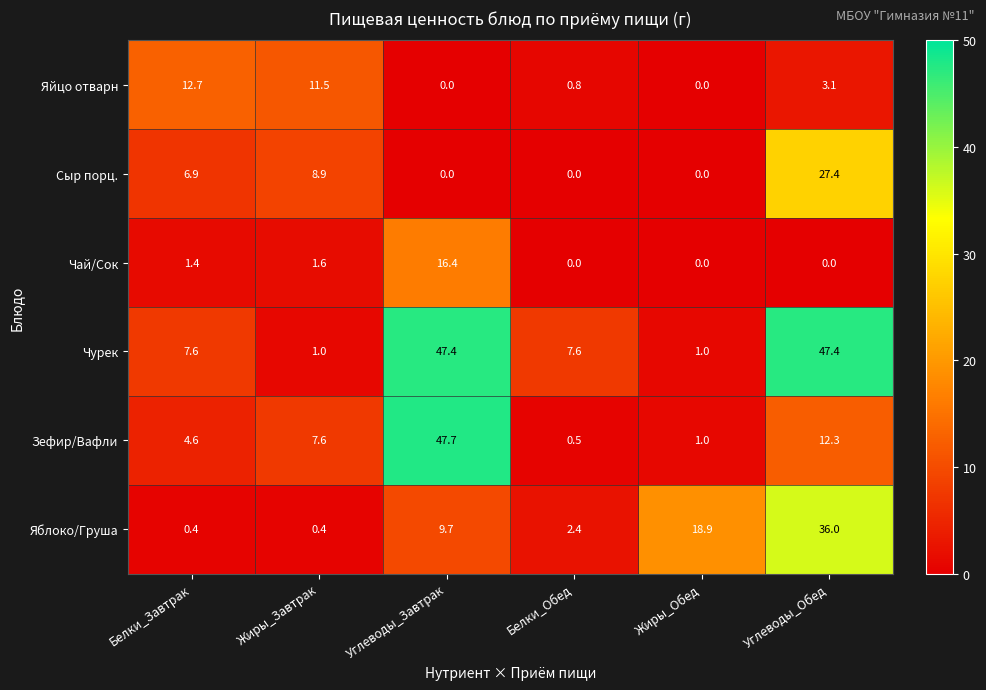

What is the greatest value displayed?

47.7